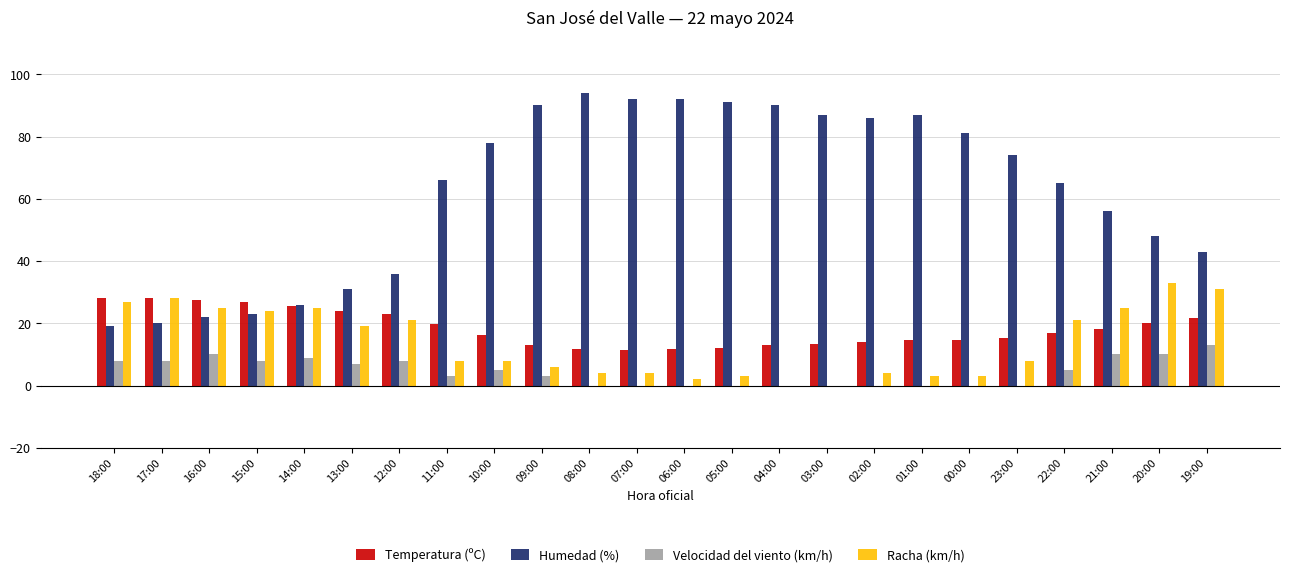

Is it true that Humedad (%) equals 28.1 at 17:00?

False